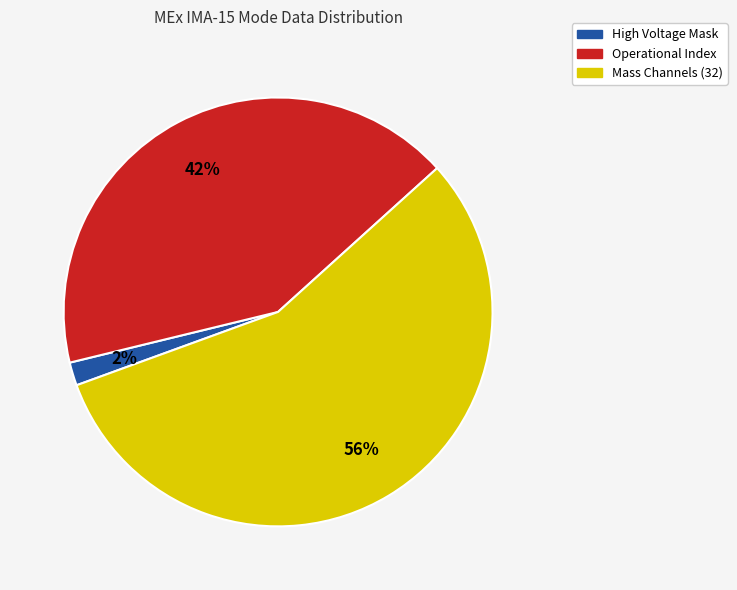

Rank the categories by value from highest to lowest.

Mass Channels (32), Operational Index, High Voltage Mask